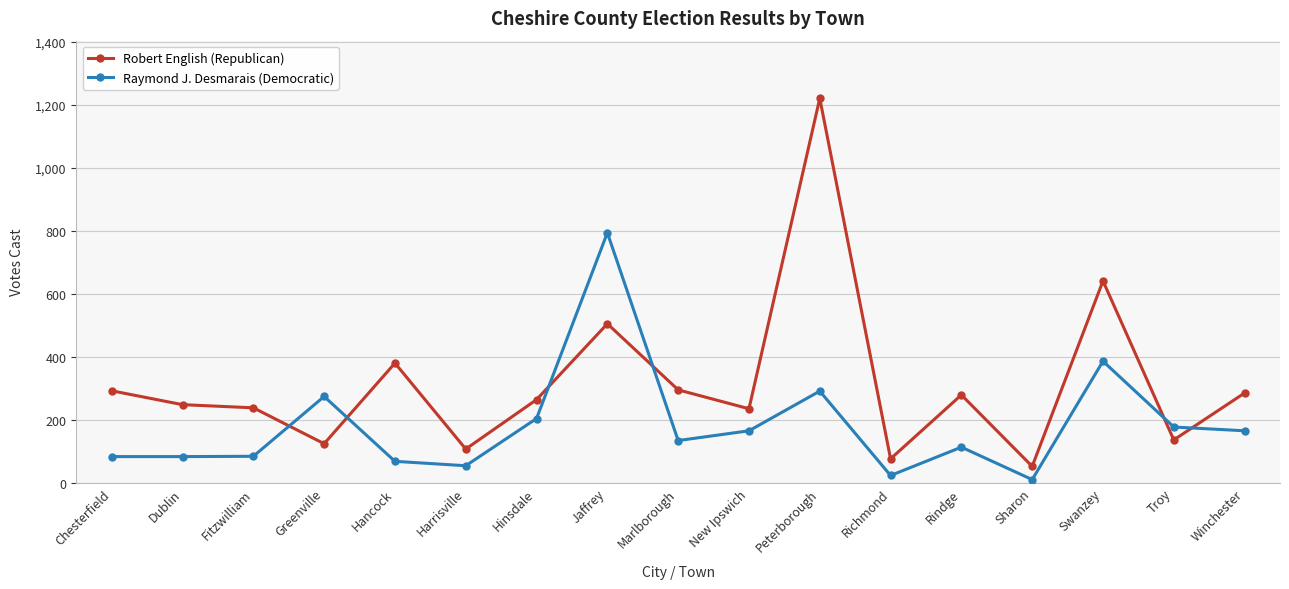

Between which two adjacent categories do Raymond J. Desmarais (Democratic) and Robert English (Republican) first intersect?

Fitzwilliam and Greenville